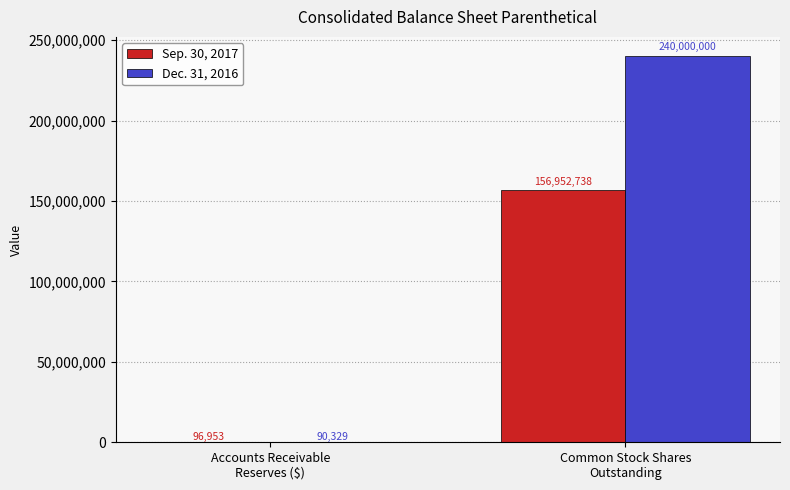

What is the sum of all Dec. 31, 2016 values?

240090329